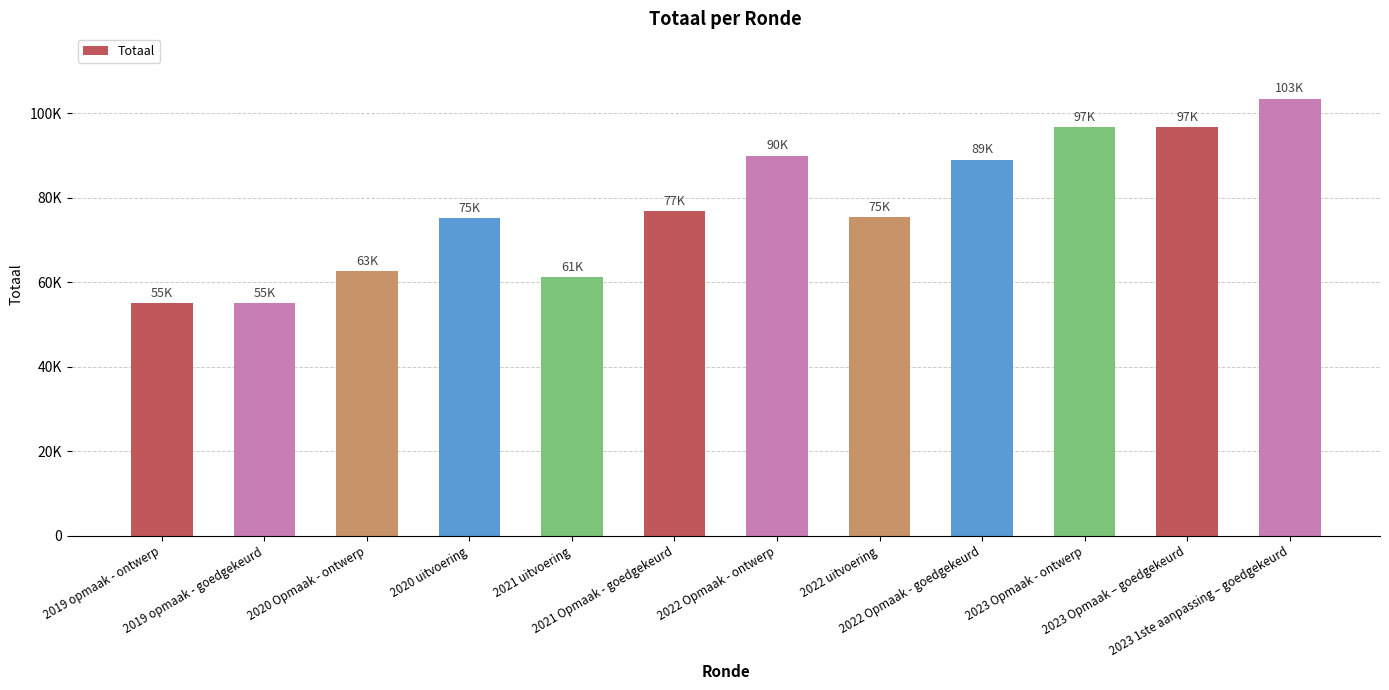

What is the value of the 3rd bar from the left?

62591